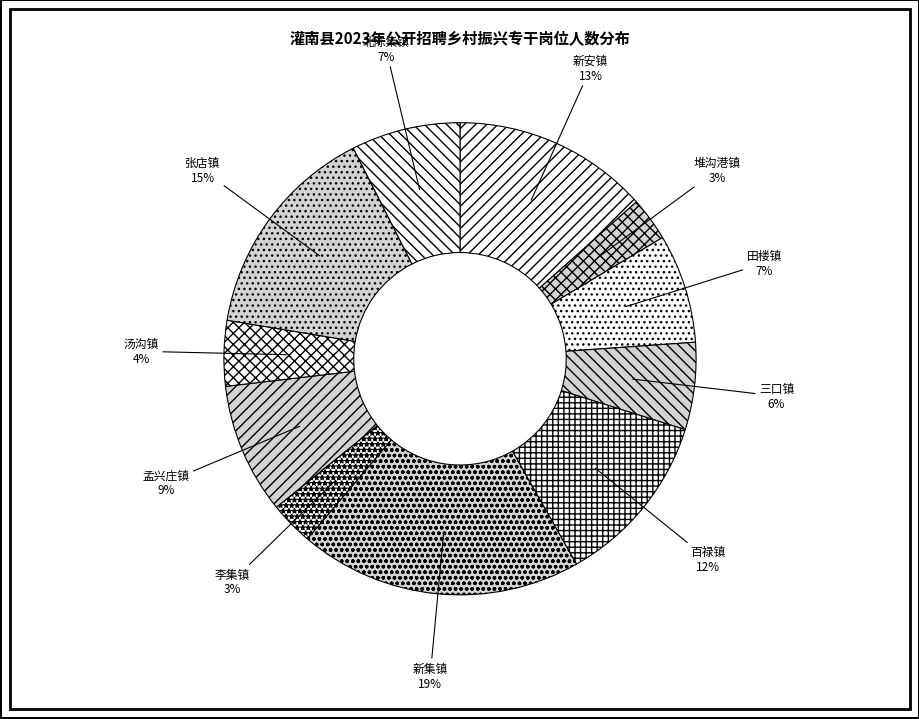

What is the largest slice in the pie chart?

新集镇